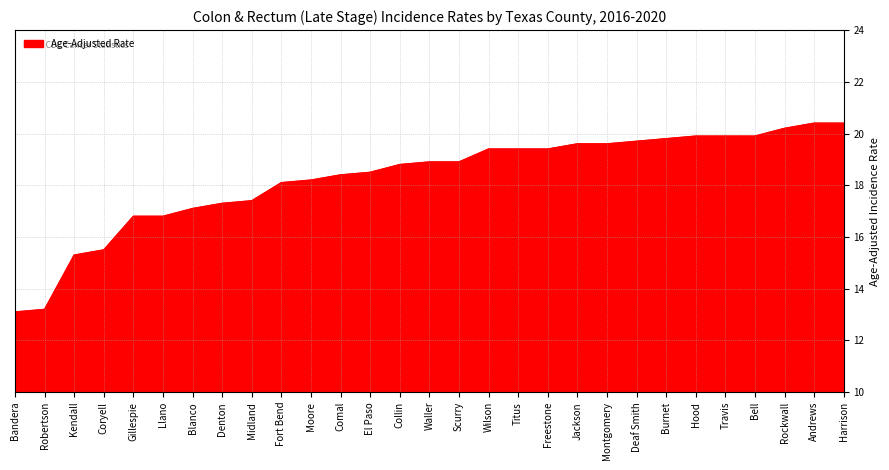

Does the chart have visible grid lines?

Yes